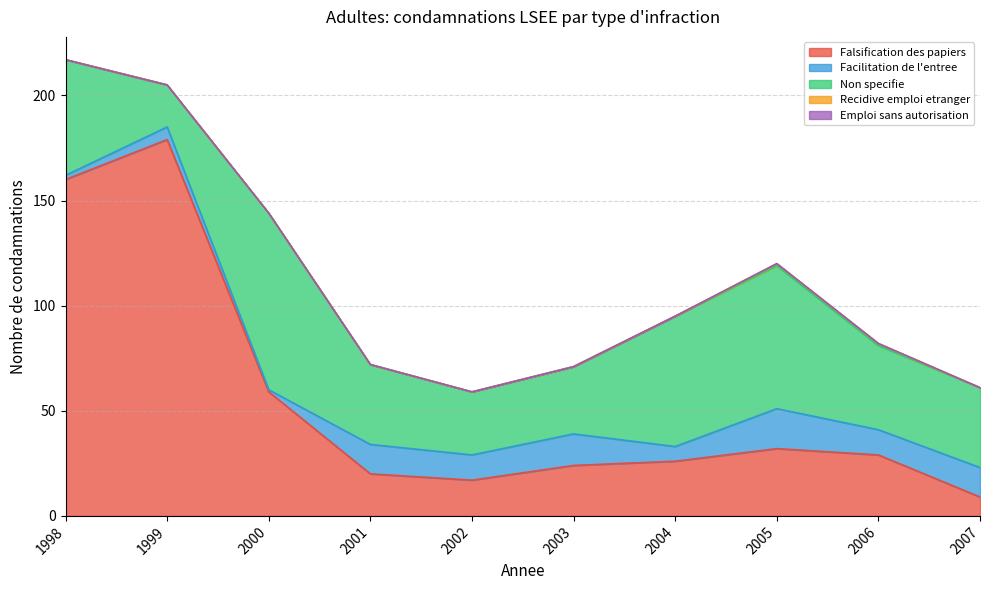

What is the difference between the highest and lowest values at 2005?

68